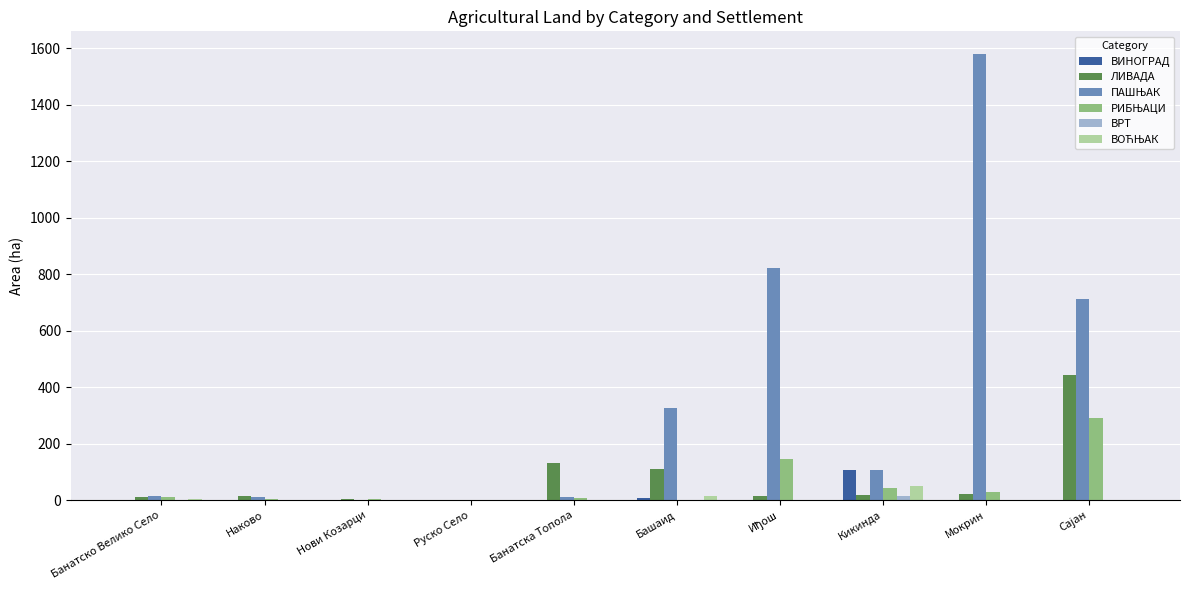

Which label corresponds to the largest value in the chart?

Мокрин